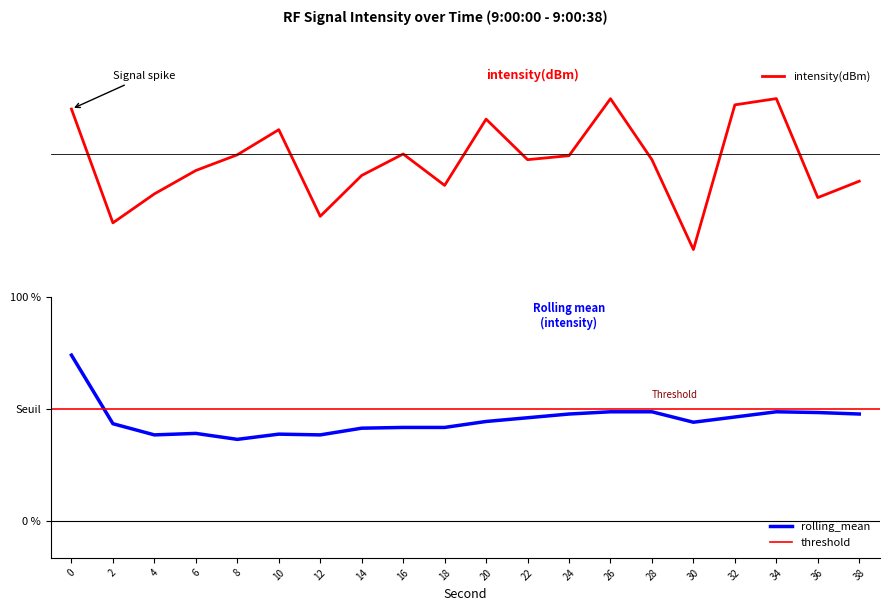

Between 10 and 28, which series saw the biggest shift?

intensity(dBm)